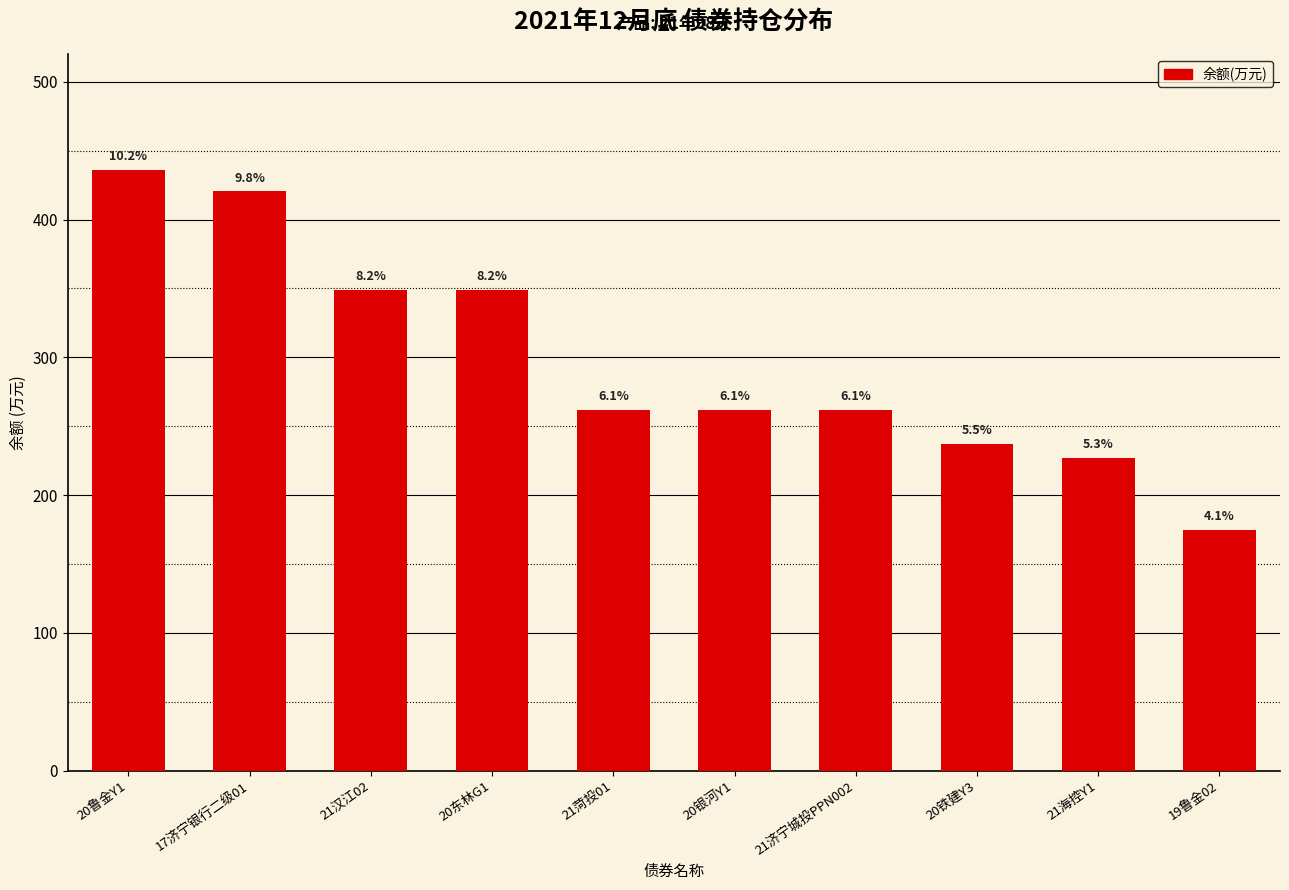

What is the sum of the values at 21济宁城投PPN002 and 21菏投01?

523.0